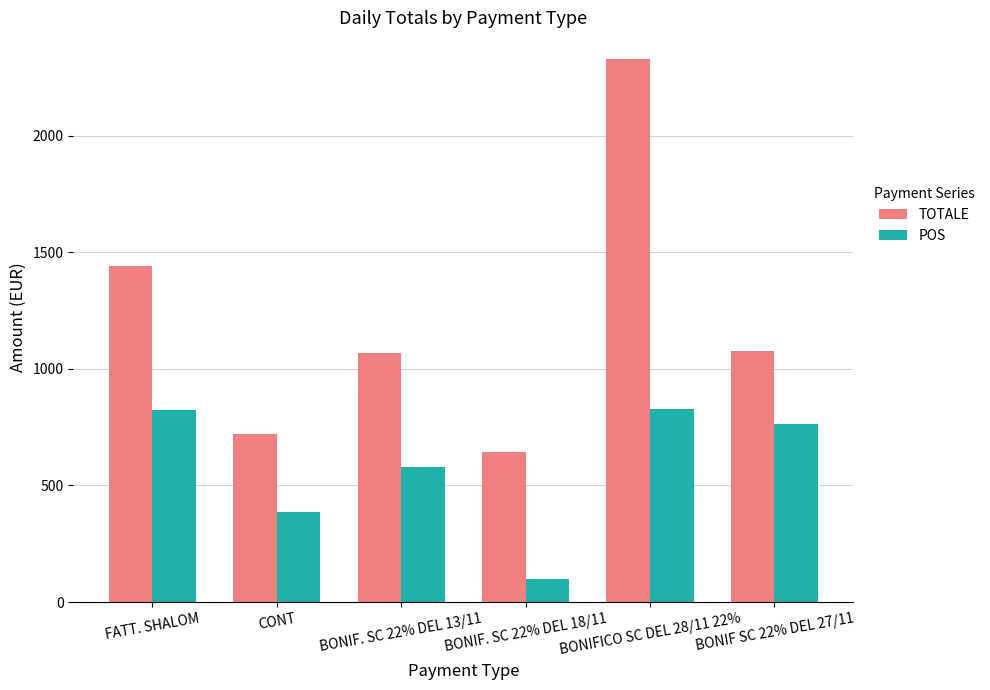

What is the maximum value shown in the chart?

2326.8